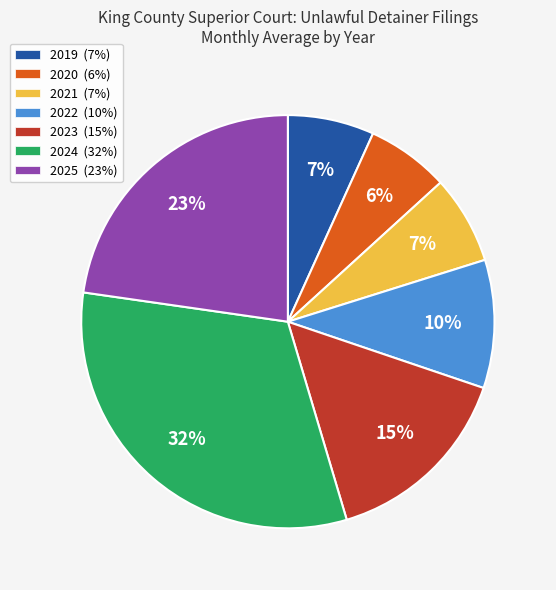

To the nearest percent, what is the average slice percentage?

14%